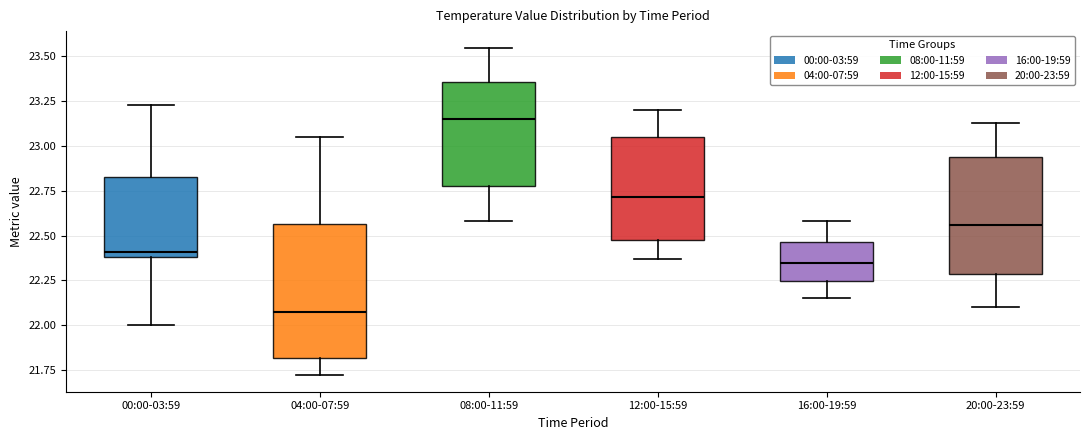

Which box has the lowest median line?

04:00-07:59